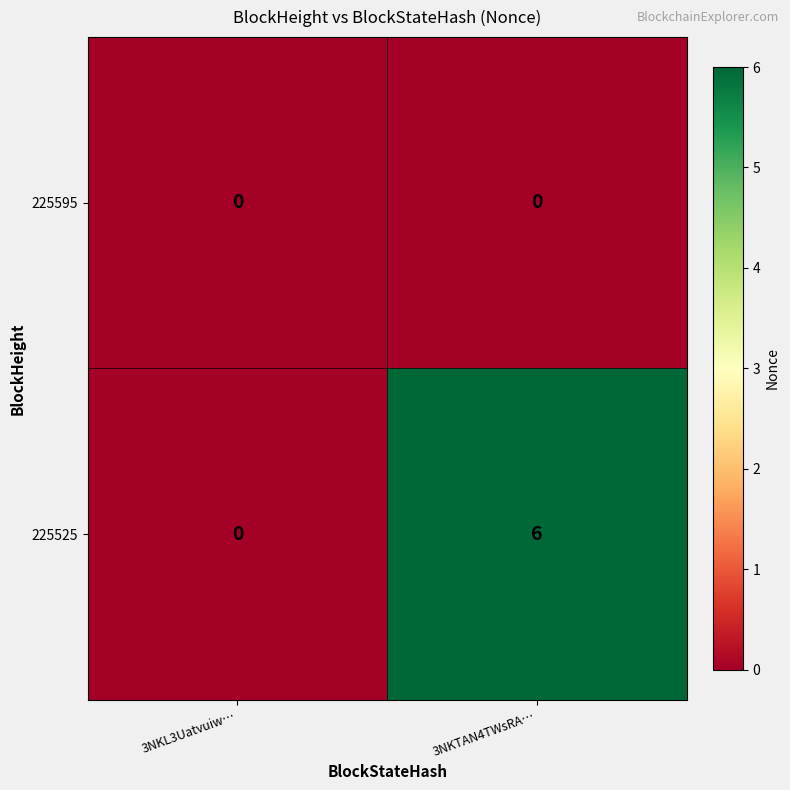

Which series has the largest range (max minus min)?

225525